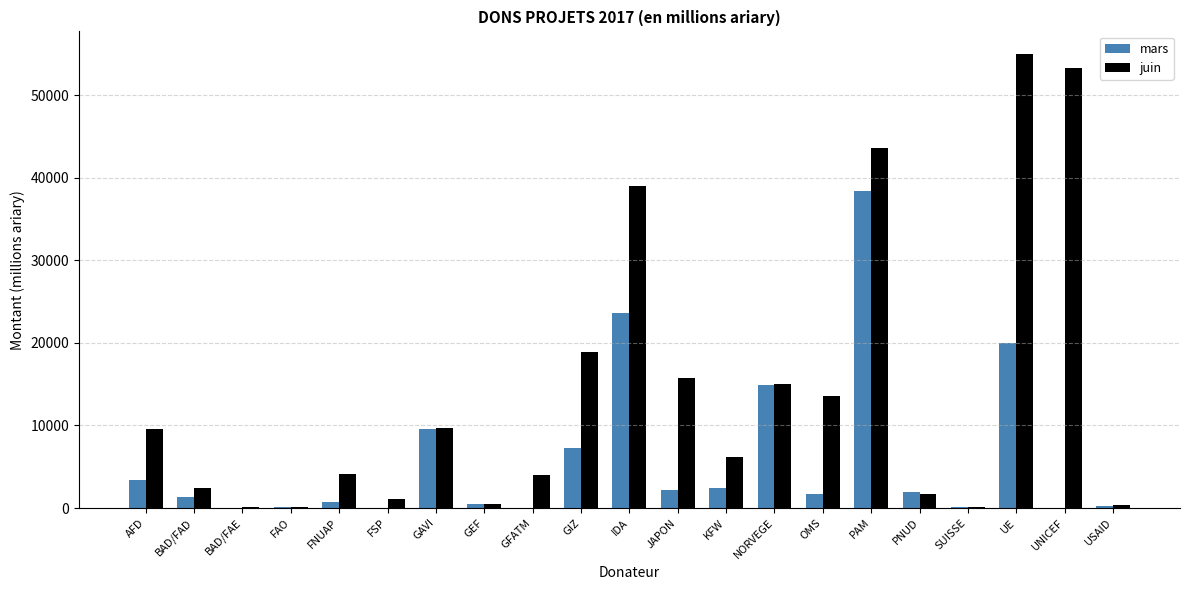

What is the sum of the mars values at OMS and GIZ?

8903.9